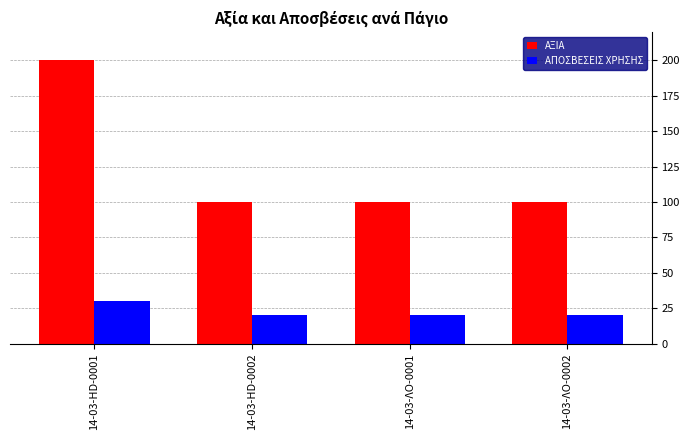

Reading right to left, list all the values displayed in this chart.

ΑΞΙΑ: 100	100	100	200
ΑΠΟΣΒΕΣΕΙΣ ΧΡΗΣΗΣ: 20	20	20	30